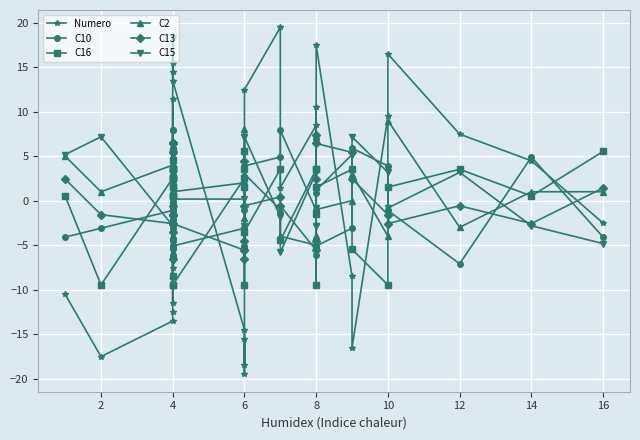

At which label is C15 closest to 0?

4